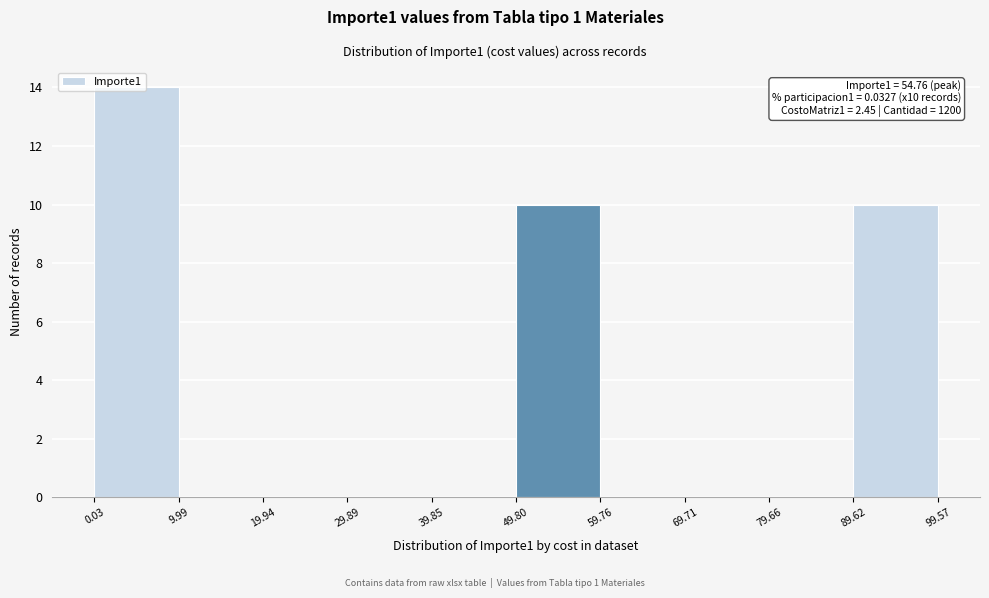

Over which range of the x-axis is the bar tallest?

0.03 to 9.99